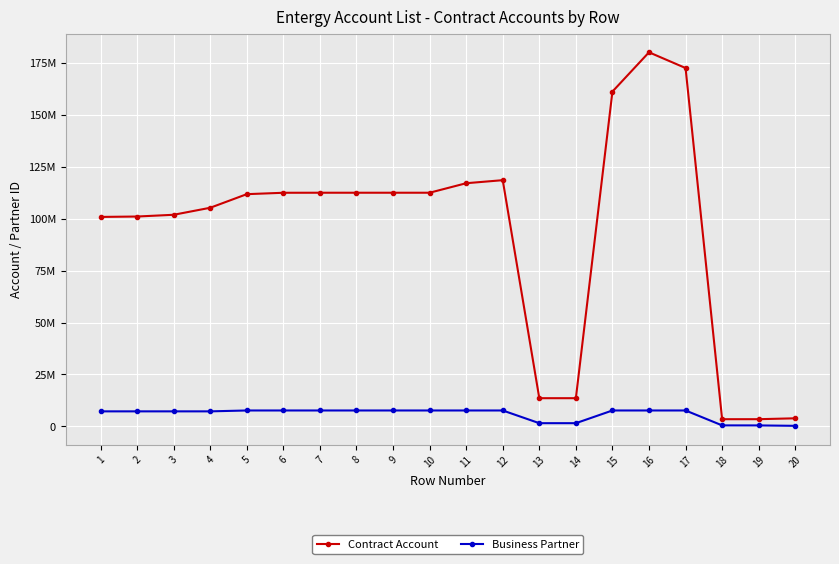

What are all the series names shown in the legend?

Contract Account, Business Partner